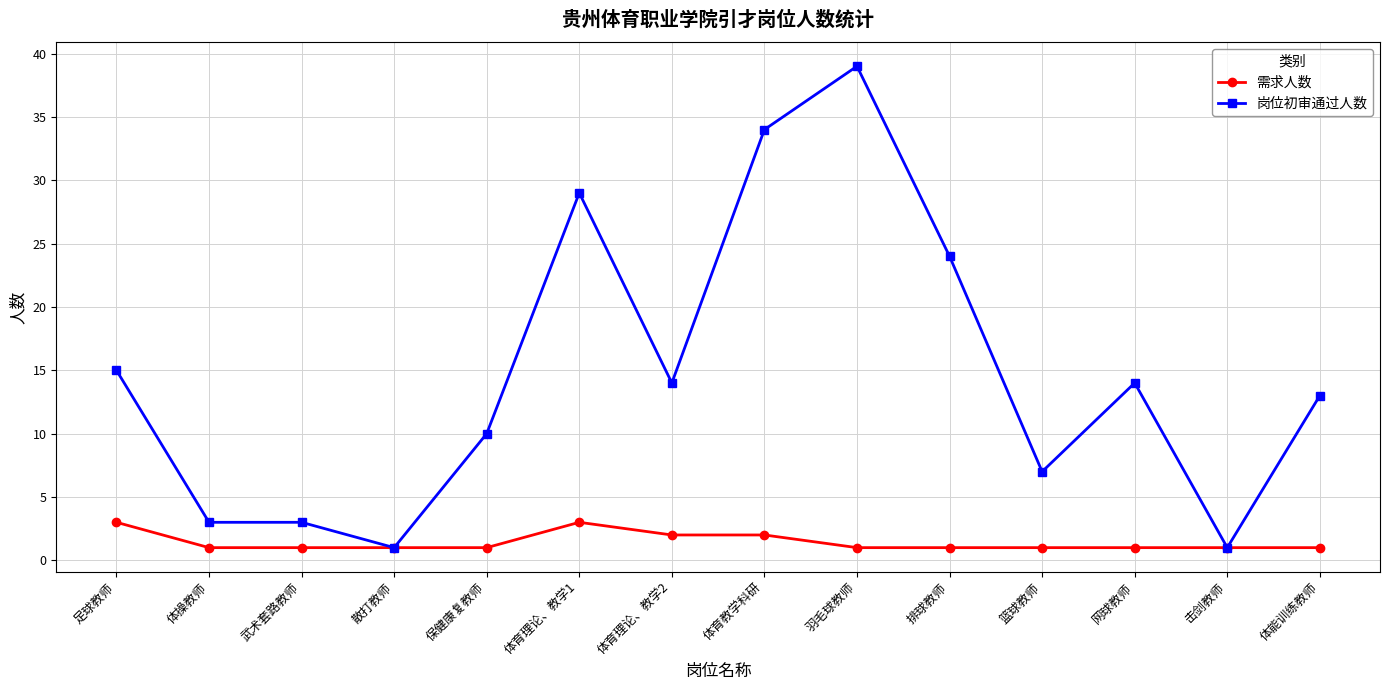

List the series in order of their overall mean, lowest first.

需求人数, 岗位初审通过人数